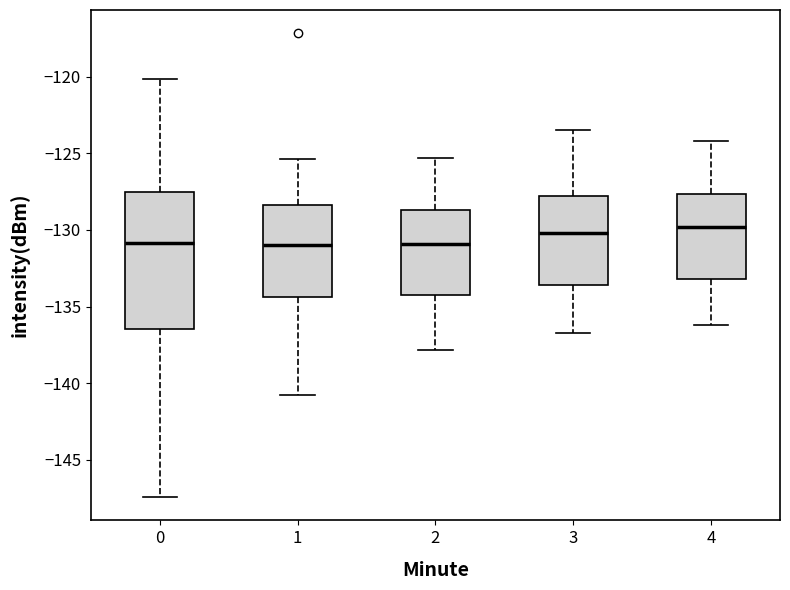

Reading left to right, read every box against the y-axis: the position of its median line, the range the box covers, and the ends of its whiskers. The values are not printed on the chart, so give them approximately, as read against the axis.

0: median -131.0, box -136.5 to -127.5, whiskers -147.5 to -120.0
1: median -131.0, box -134.5 to -128.5, whiskers -141.0 to -125.5
2: median -131.0, box -134.0 to -128.5, whiskers -138.0 to -125.5
3: median -130.0, box -133.5 to -128.0, whiskers -136.5 to -123.5
4: median -130.0, box -133.0 to -127.5, whiskers -136.0 to -124.0